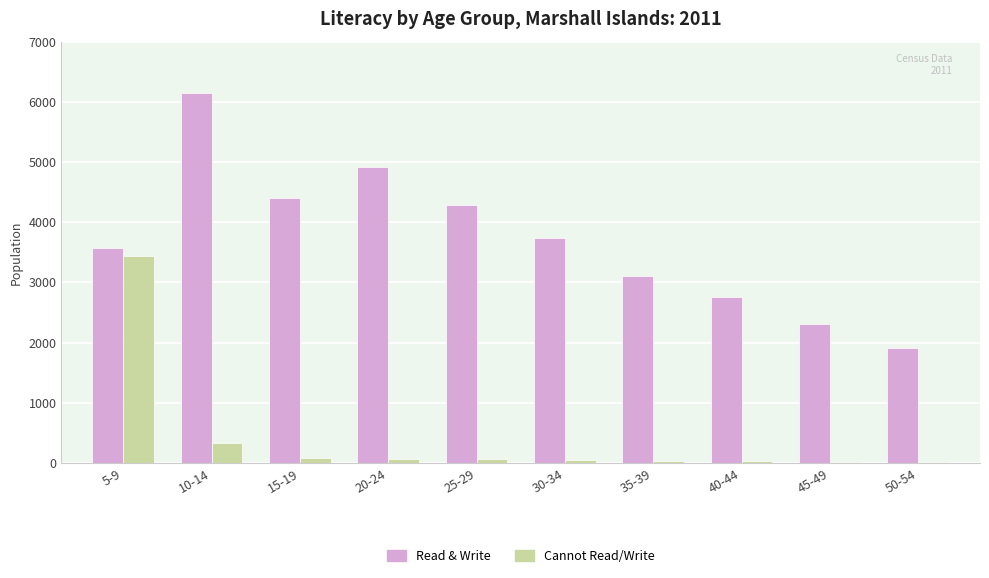

How many distinct data groups are displayed?

2